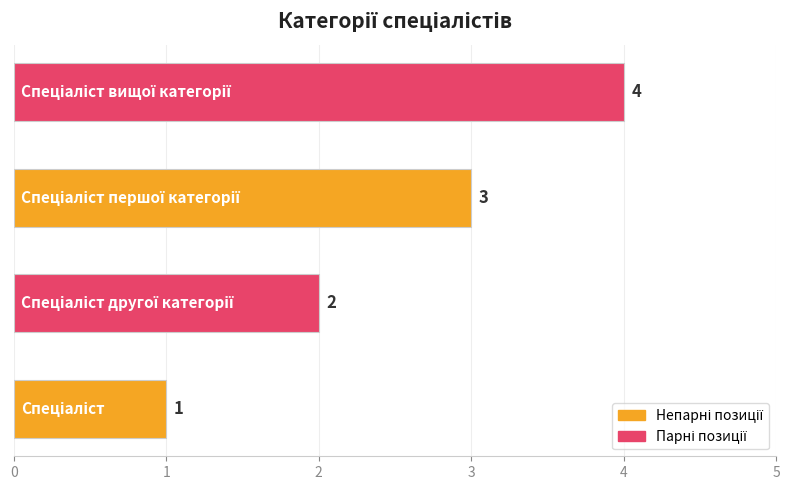

What is the sum of all values?

10